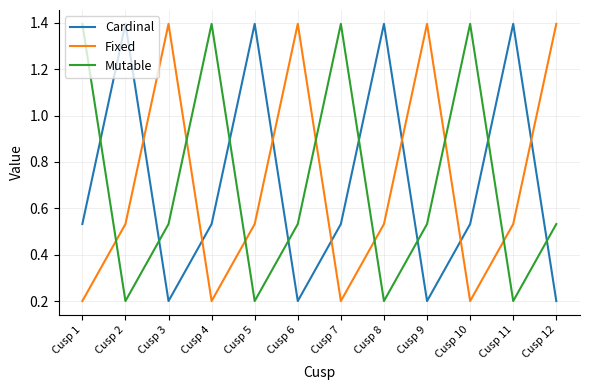

The value of Fixed at Cusp 7 is 0.1. True or false?

False